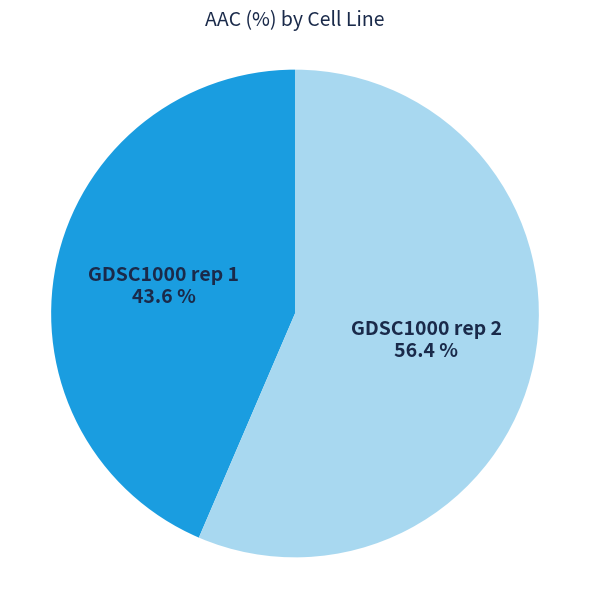

True or false: GDSC1000 rep 2 accounts for 71% of the total.

False